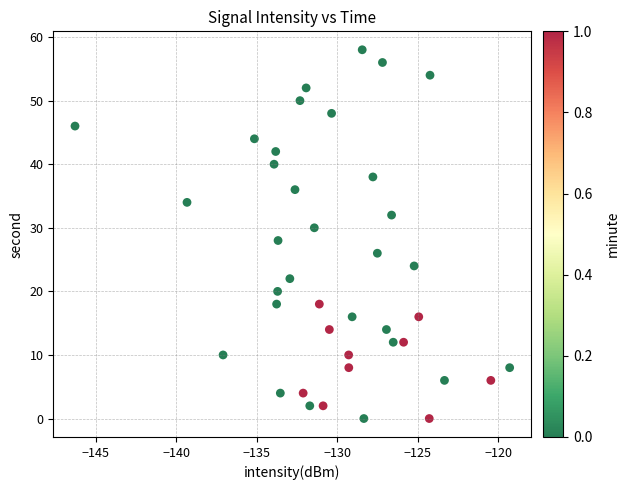

What is the range of Y values (max minus min)?

58